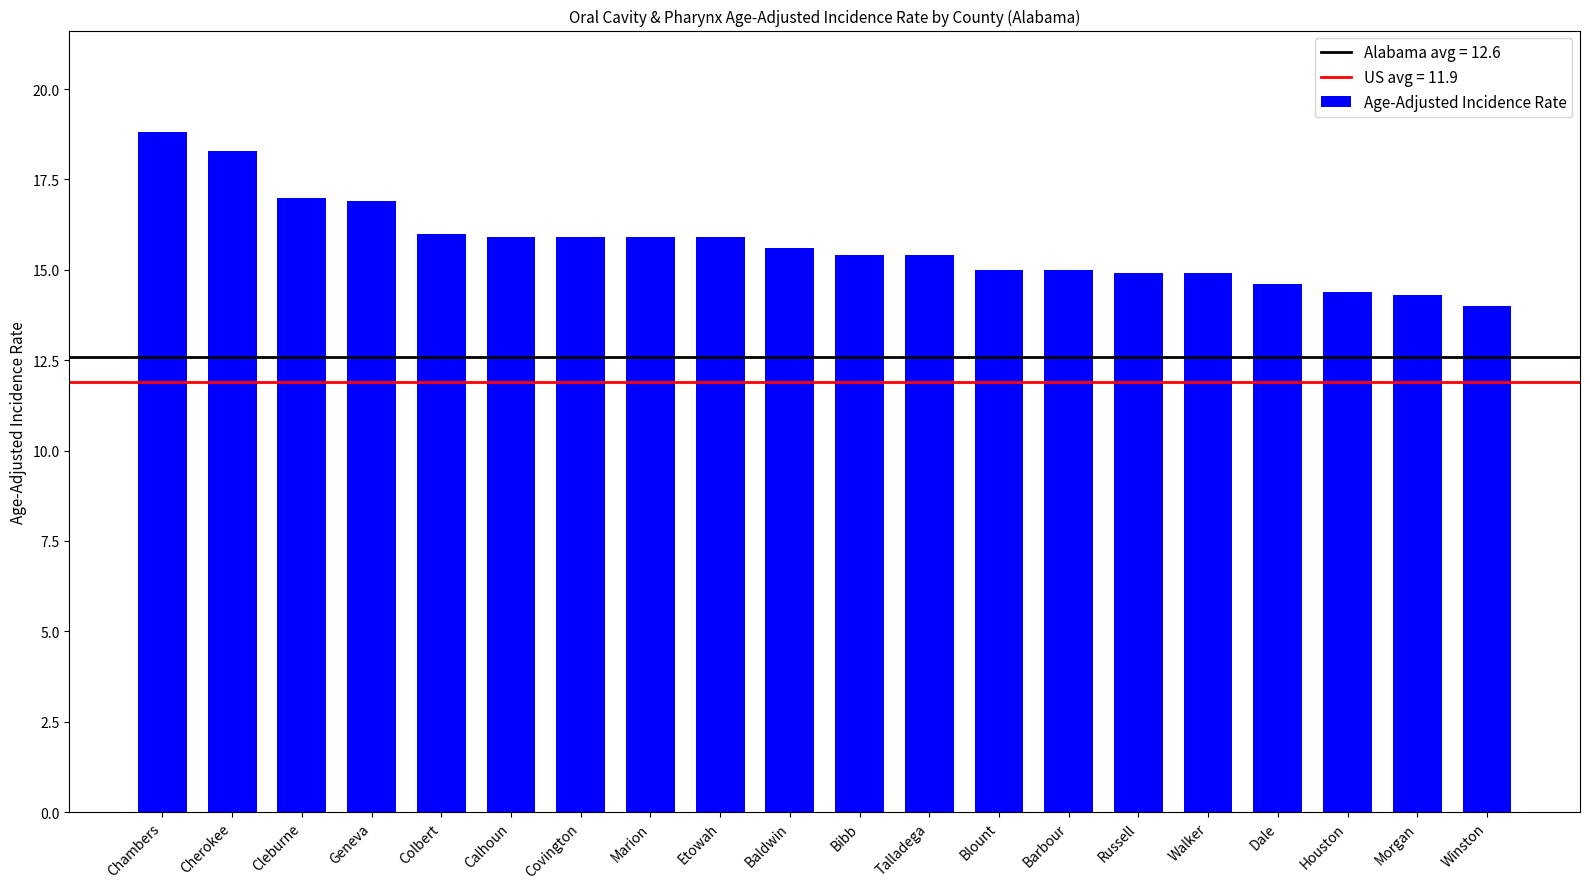

What is the greatest value displayed?

18.8